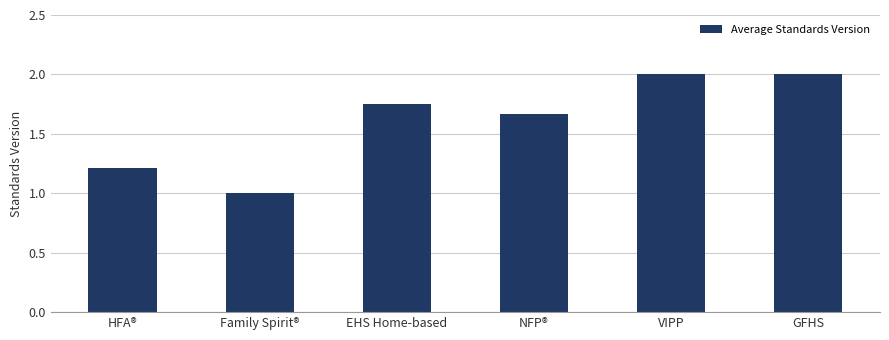

What is the sum of all values?

9.6